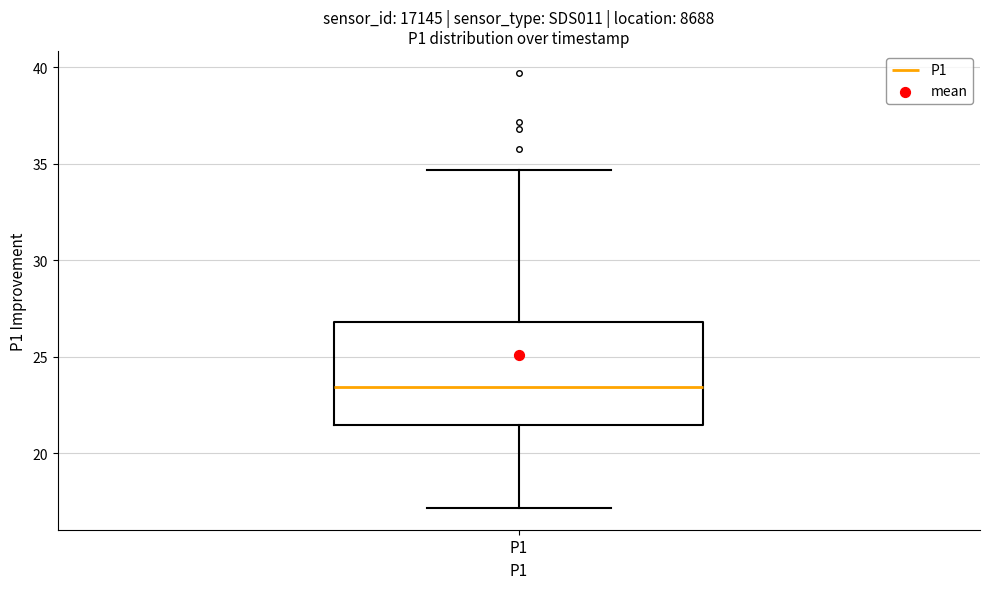

Transcribe this box plot: give where the median line is, the range the box spans, and where the two whiskers end, as read against the y-axis. The values are not printed on the chart, so give them approximately, as read against the axis.

median 23.5, box 21.5 to 27.0, whiskers 17.0 to 34.5